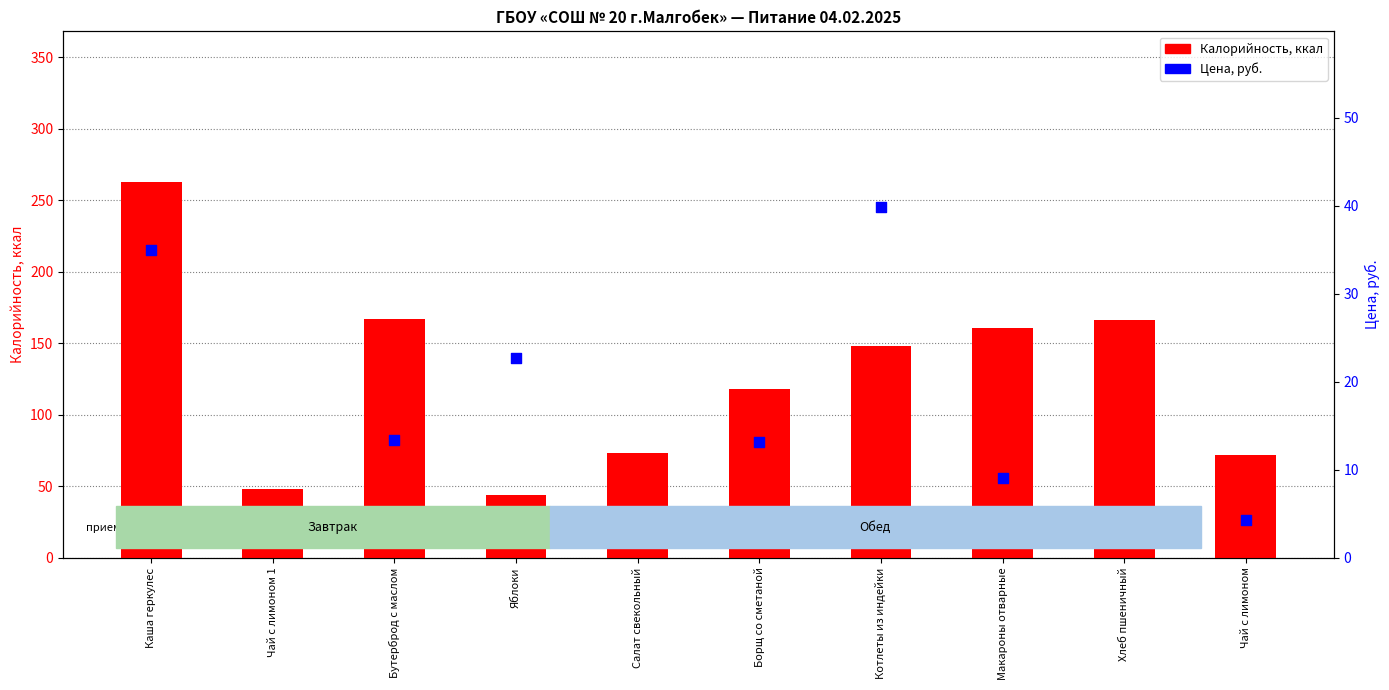

At how many categories does at least one series exceed 147?

5